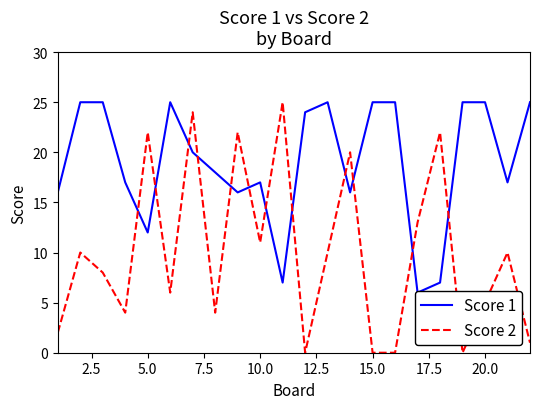

True or false: Score 2 has a value of 0 at 15.0.

True